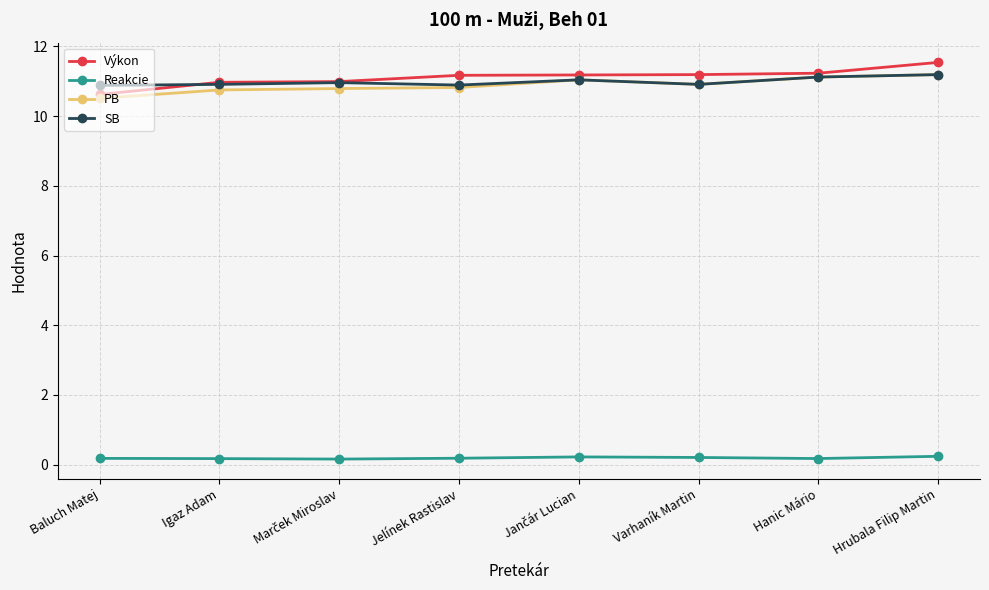

What is the sum of the Výkon values at Hanic Mário and Igaz Adam?

22.2